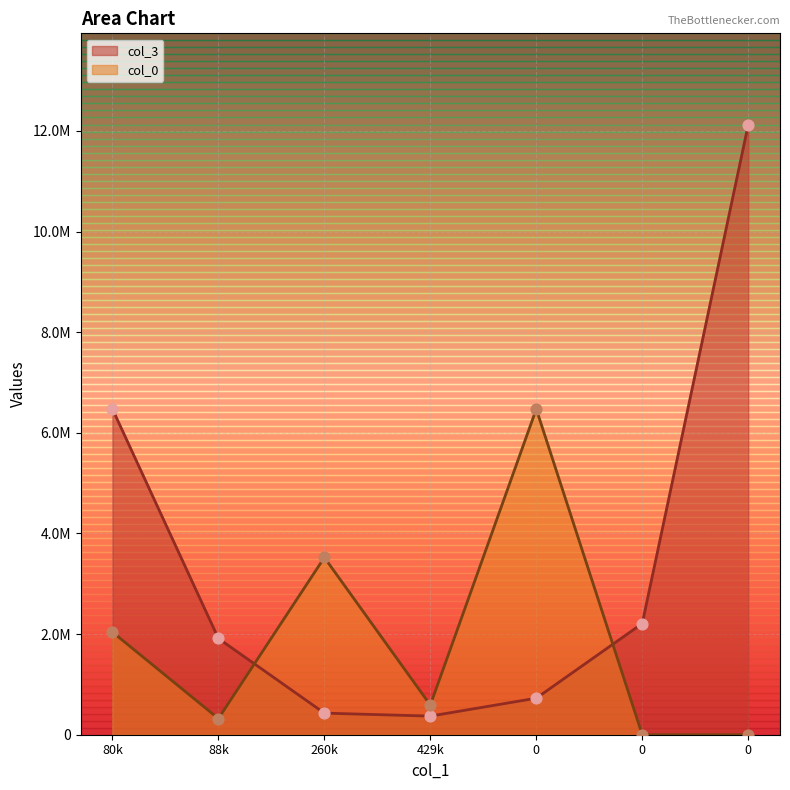

Which series has the widest spread of Y values?

col_3